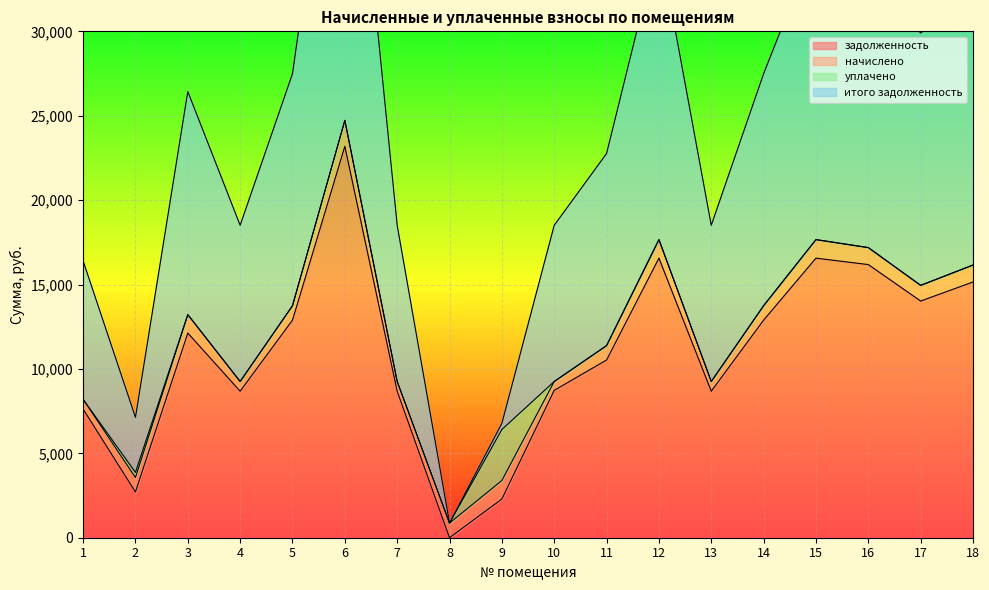

At which category does the chart reach its peak across all series?

6